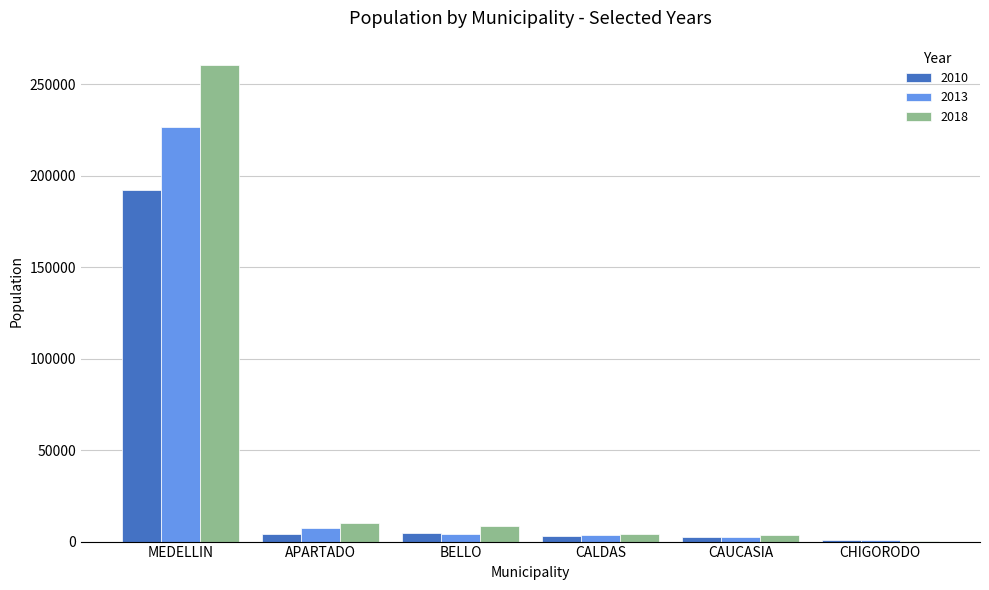

What is the greatest value displayed?

260864